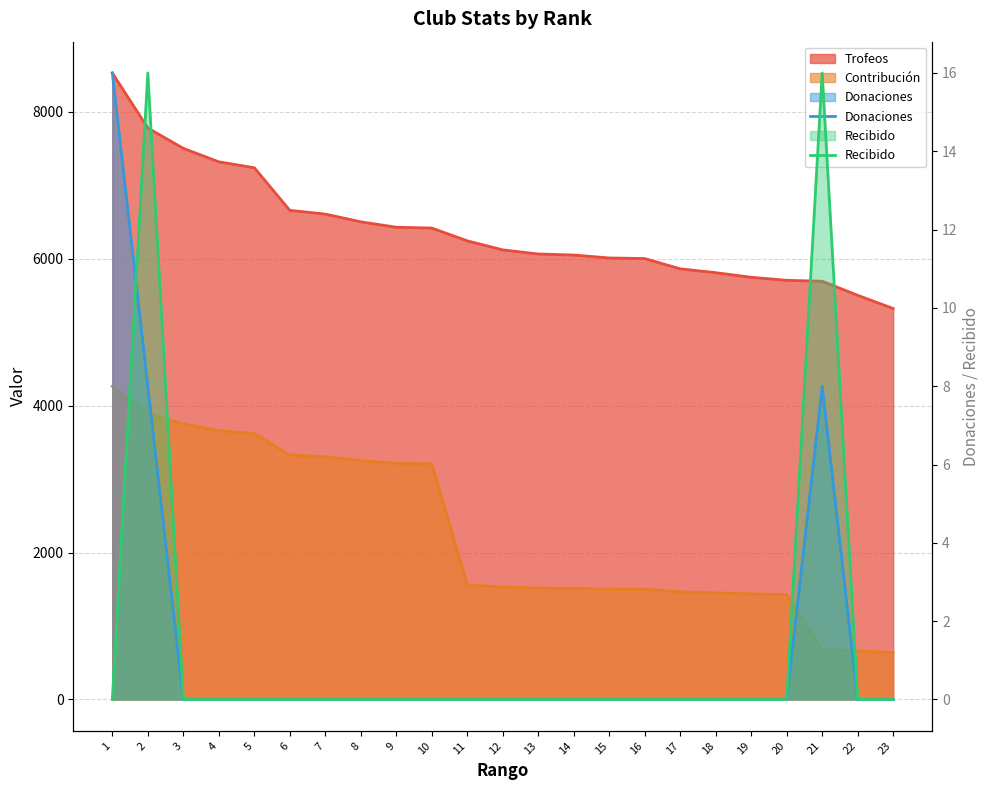

Does the chart display data point markers on the line(s)?

No